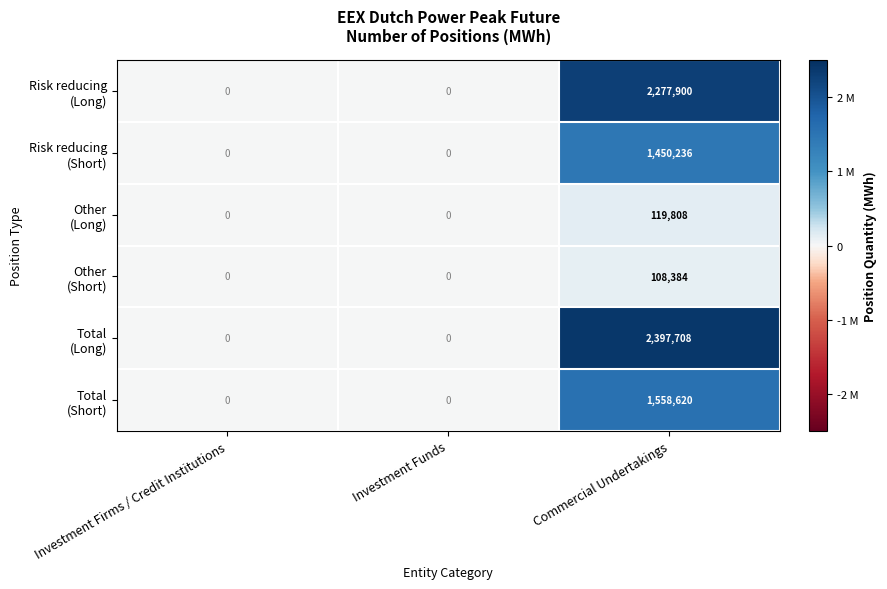

At which category does the chart reach its peak across all series?

Commercial Undertakings